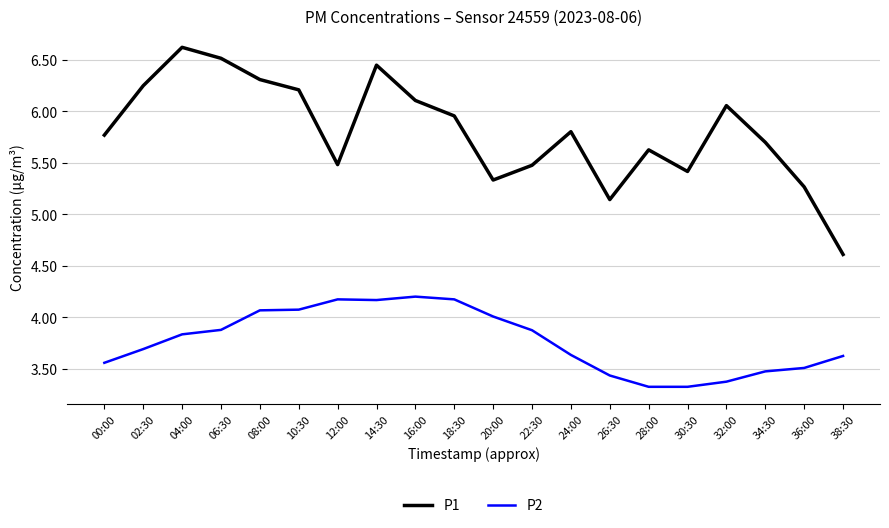

What position from the left is 30:30?

16